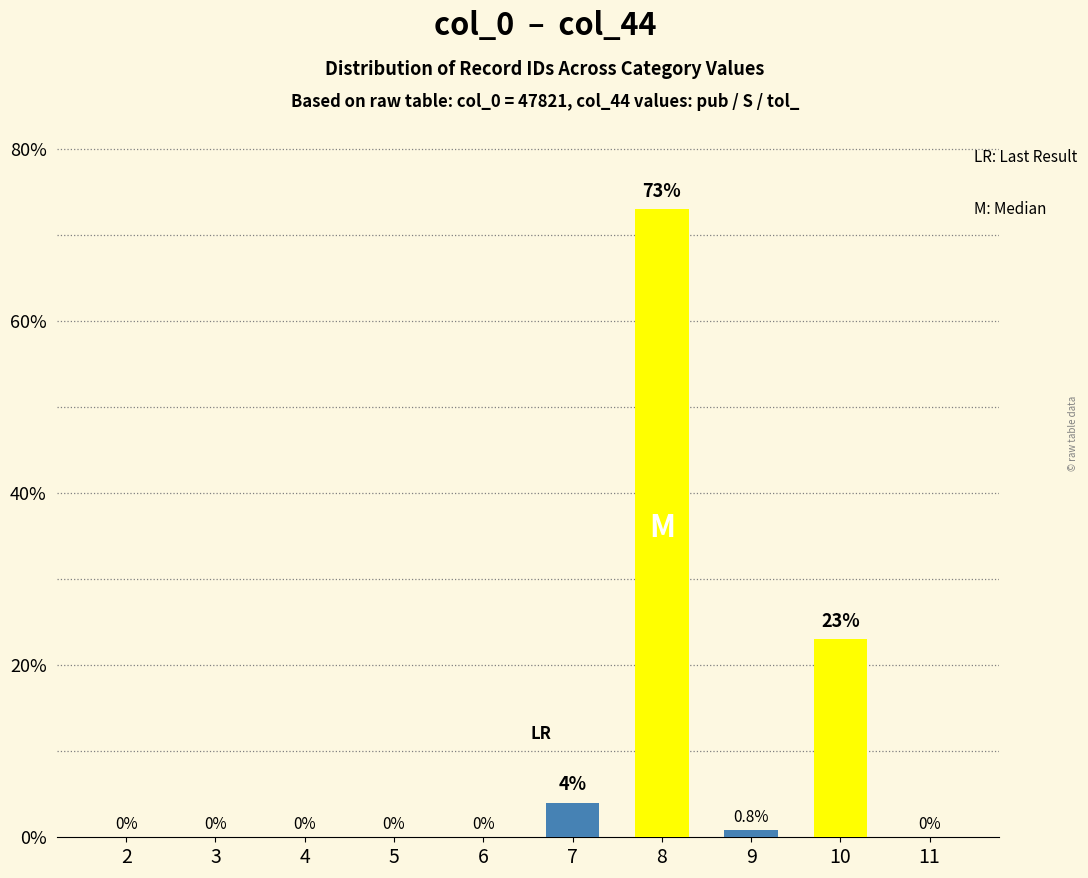

The value at 3 is 29.2. True or false?

False